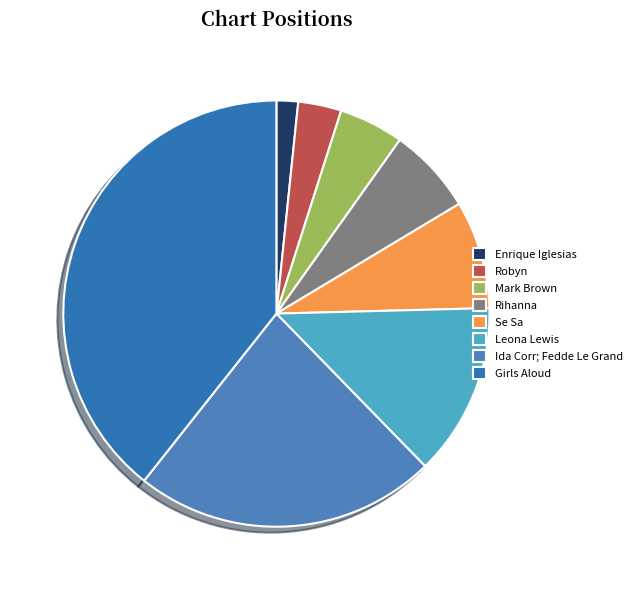

Which has a higher value, Se Sa or Rihanna?

Se Sa